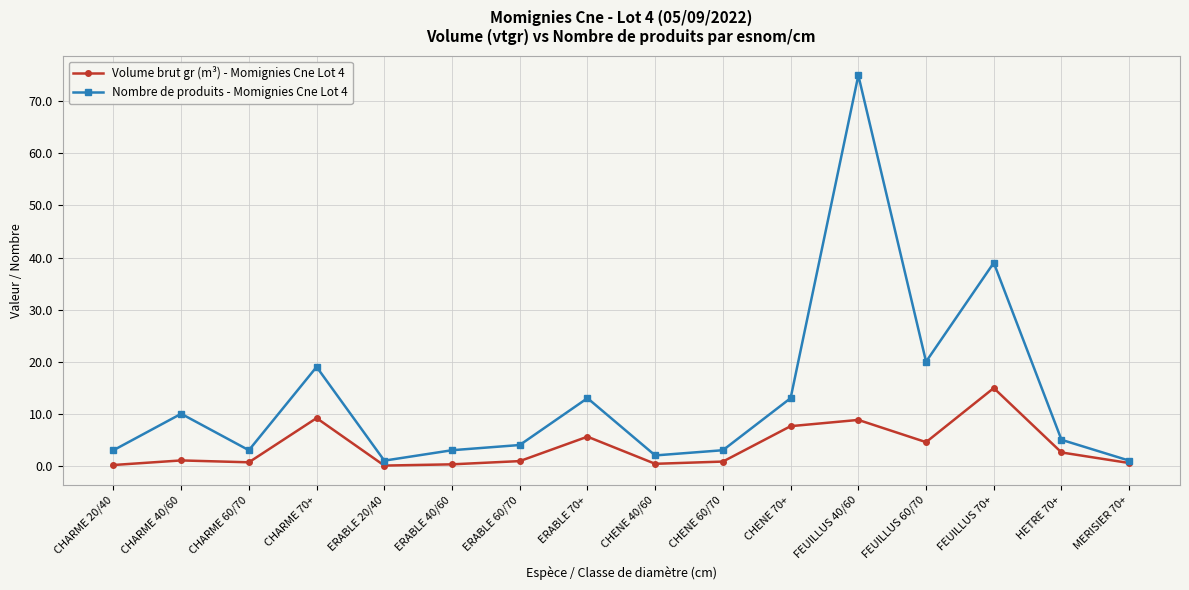

True or false: Volume brut gr (m³) - Momignies Cne Lot 4 has more than 2 points higher than both neighbors.

True